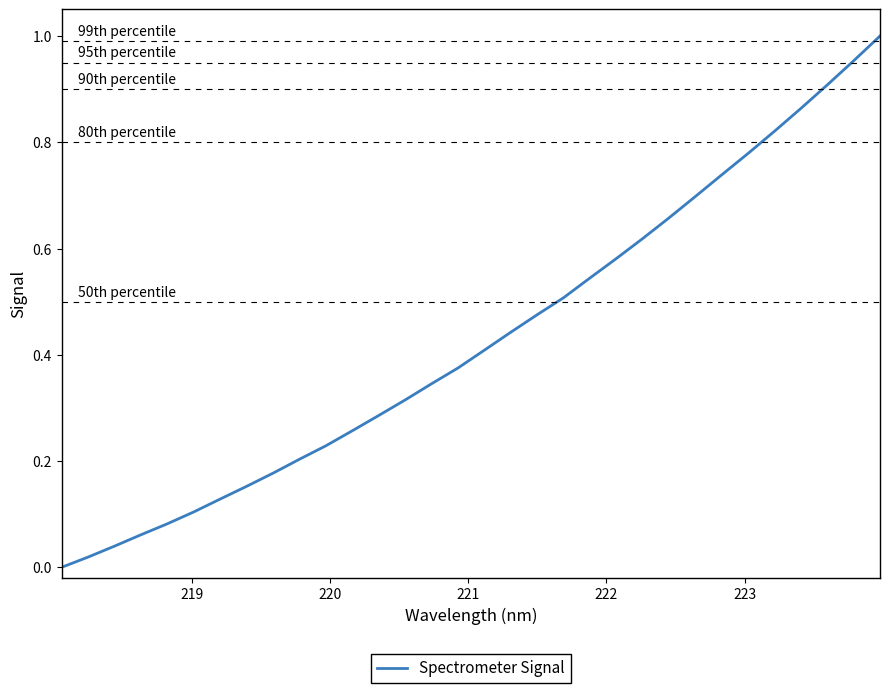

How many lines are shown in the chart?

1